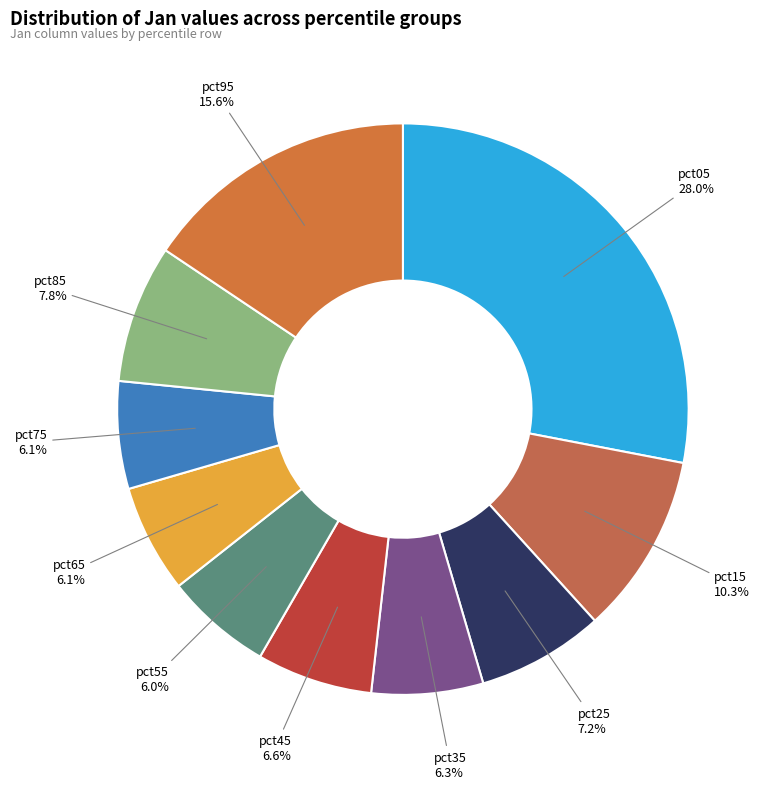

Is there any slice that represents more than half of the pie?

No